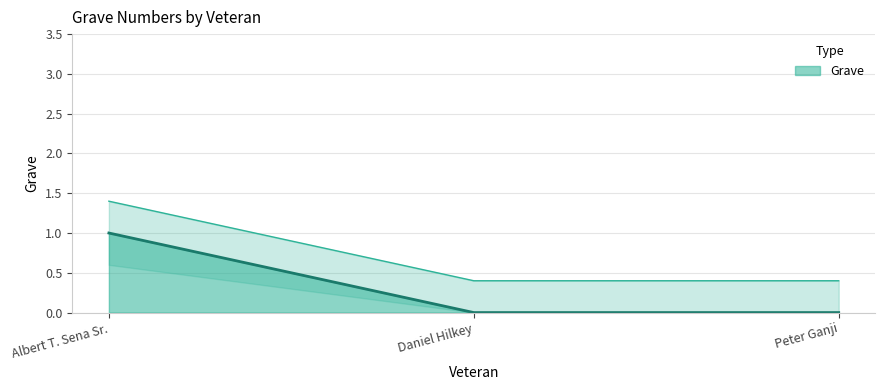

How many lines are shown in the chart?

1